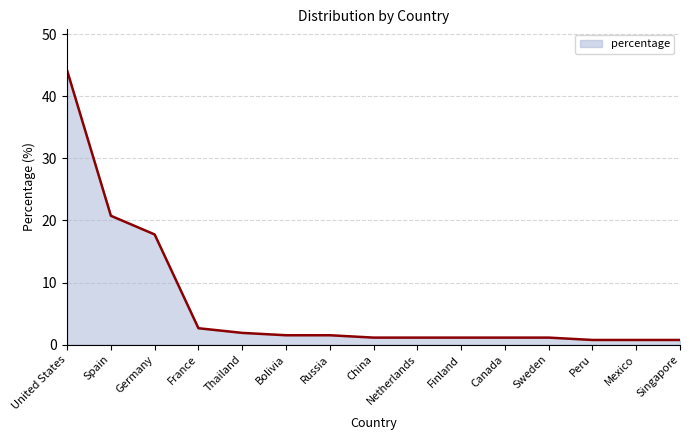

What is the difference between the values at Canada and Bolivia?

0.4